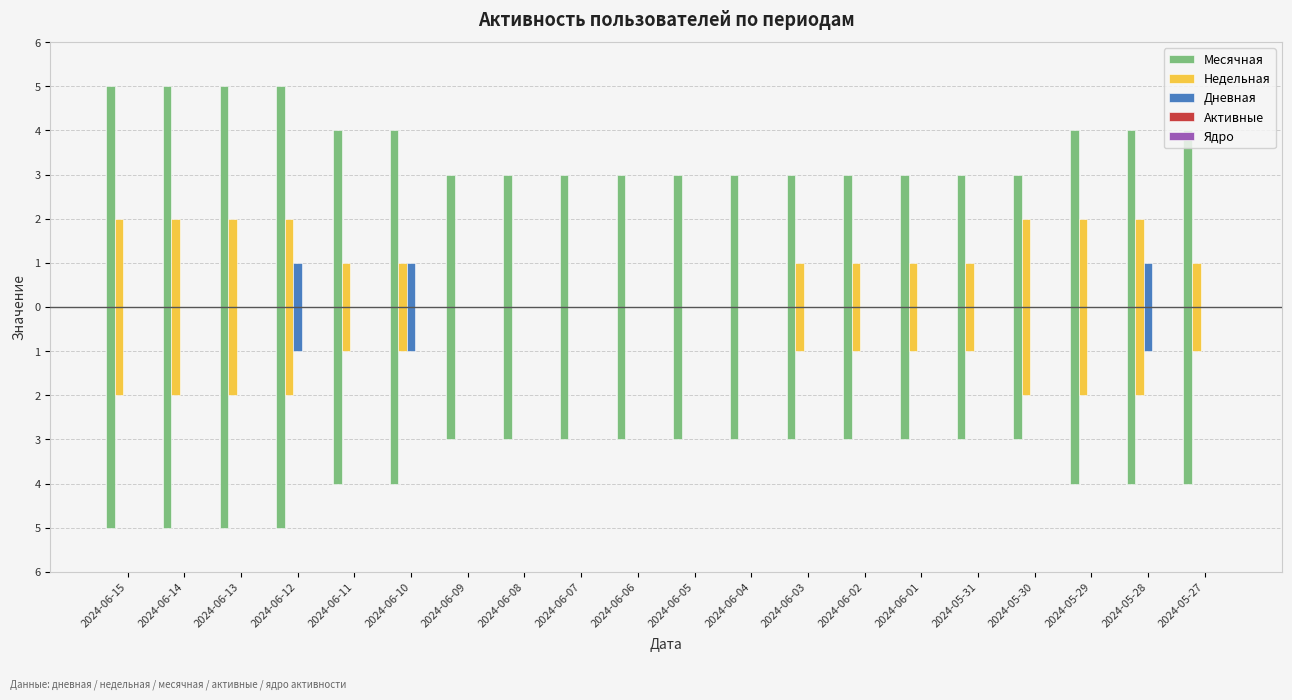

At 2024-06-07, list the series in order from smallest to largest.

Недельная, Дневная, Активные, Ядро, Месячная